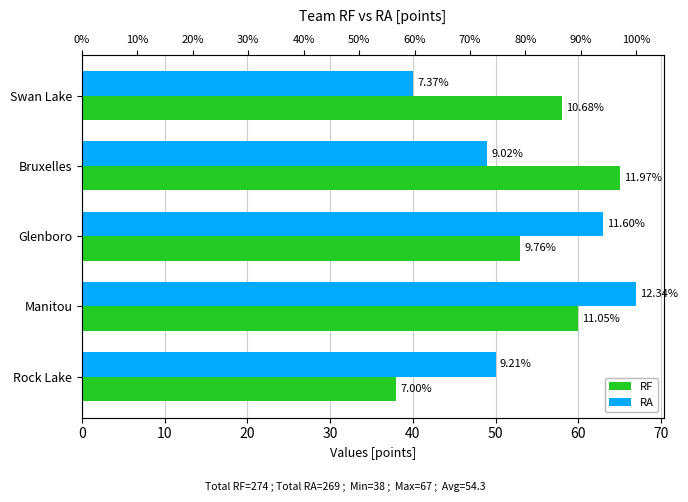

Count the number of categories in the chart.

5